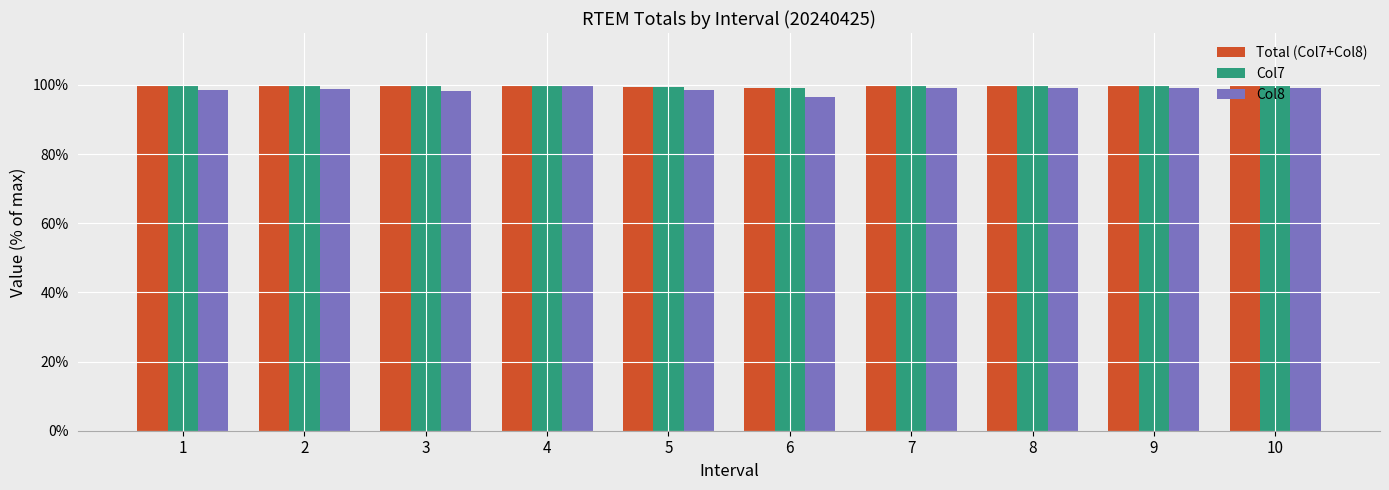

How many groups of bars are there?

10